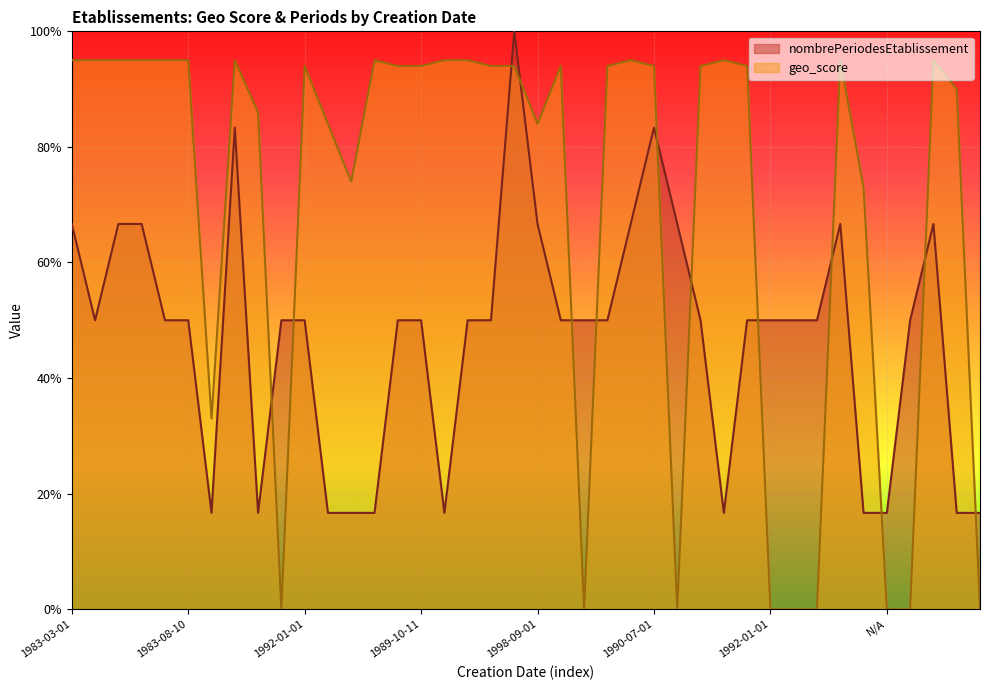

What are all the series names shown in the legend?

nombrePeriodesEtablissement, geo_score